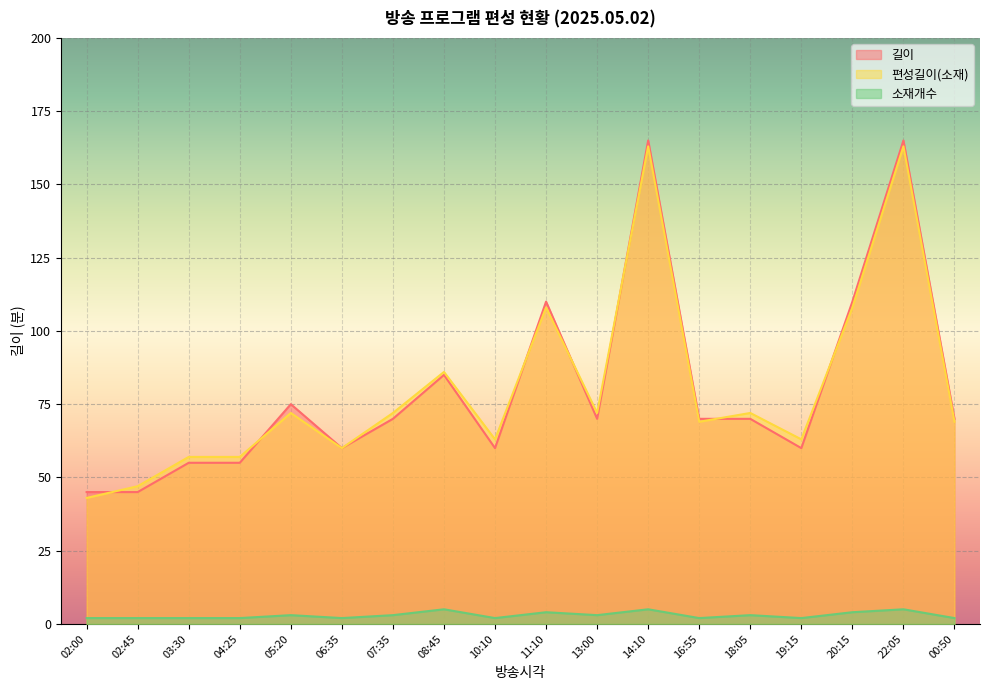

At which label does 소재개수 reach its minimum?

02:00